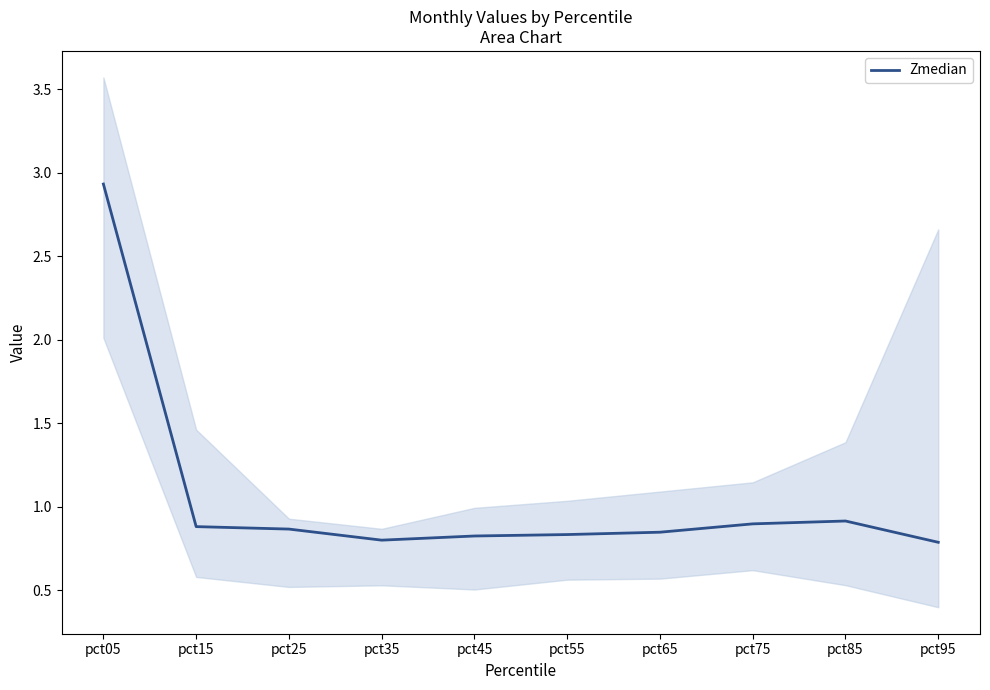

Reading left to right, transcribe all the data shown in this chart.

2.9	0.9	0.9	0.8	0.8	0.8	0.8	0.9	0.9	0.8